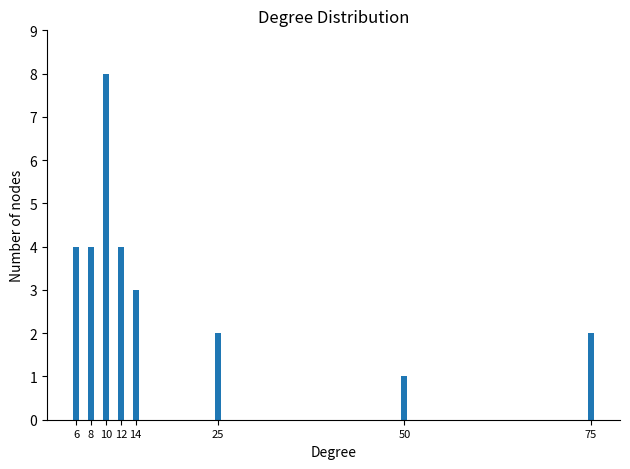

Reading left to right, list all the values displayed in this chart.

4	4	8	4	3	2	1	2